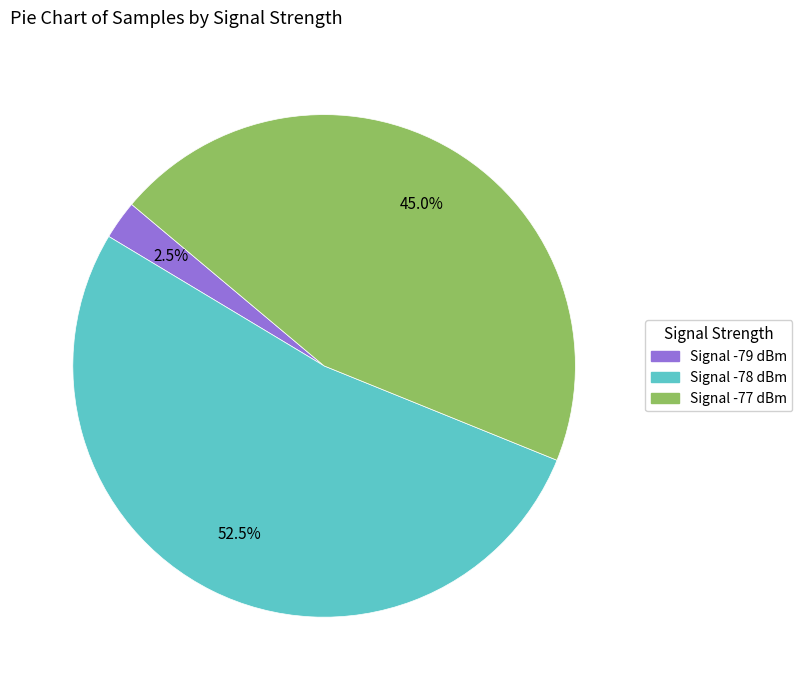

Is there a majority slice in this chart?

Yes